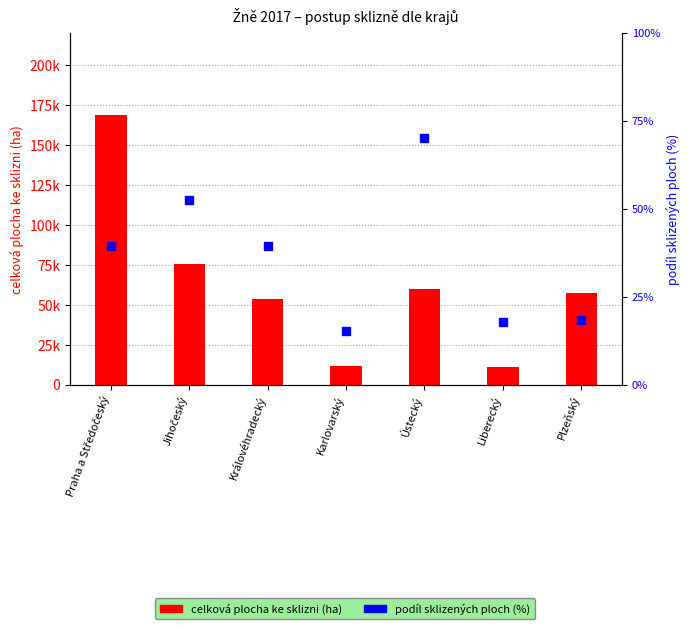

Which series has the widest spread of Y values?

celková plocha ke sklizni (ha)